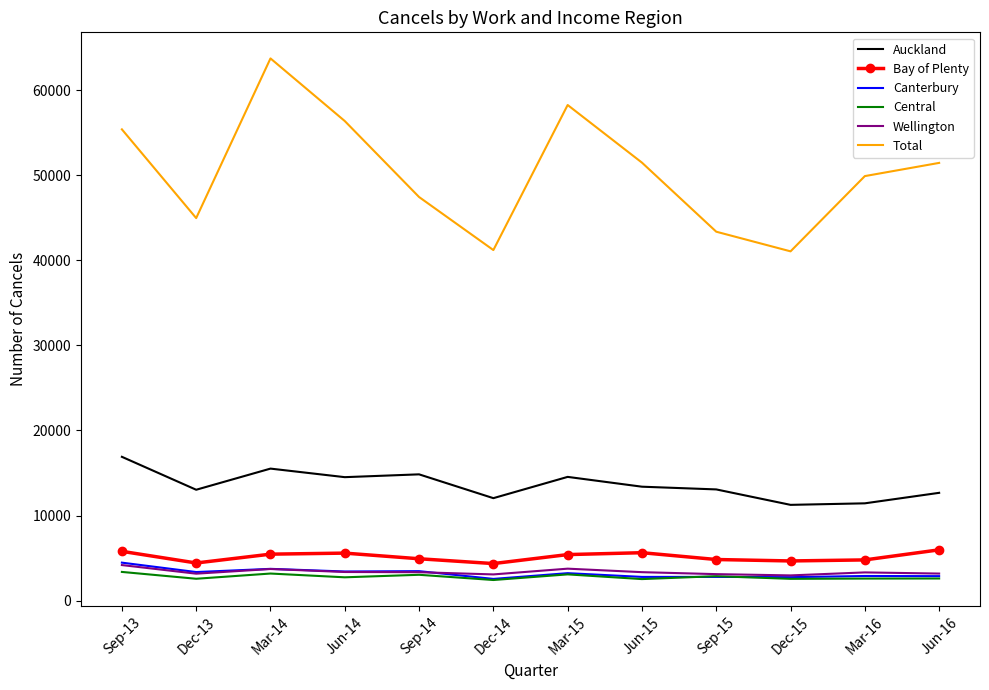

What is the approximate value of Bay of Plenty at Mar-14?

5455